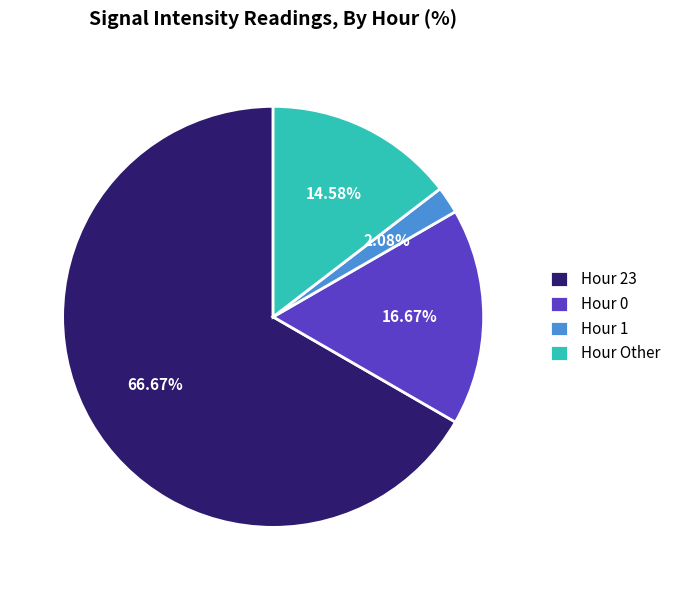

Do Hour 1 and Hour 23 together represent more than half of the pie?

Yes